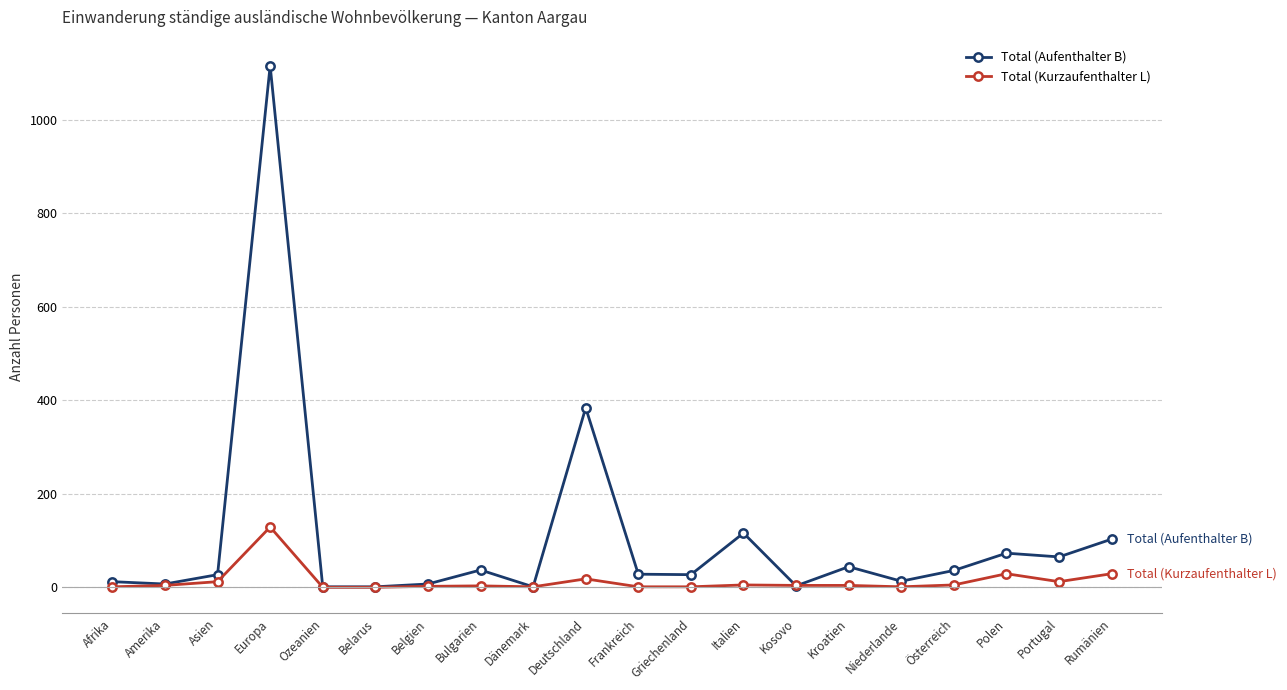

What is the label of the 6th point from the left?

Belarus